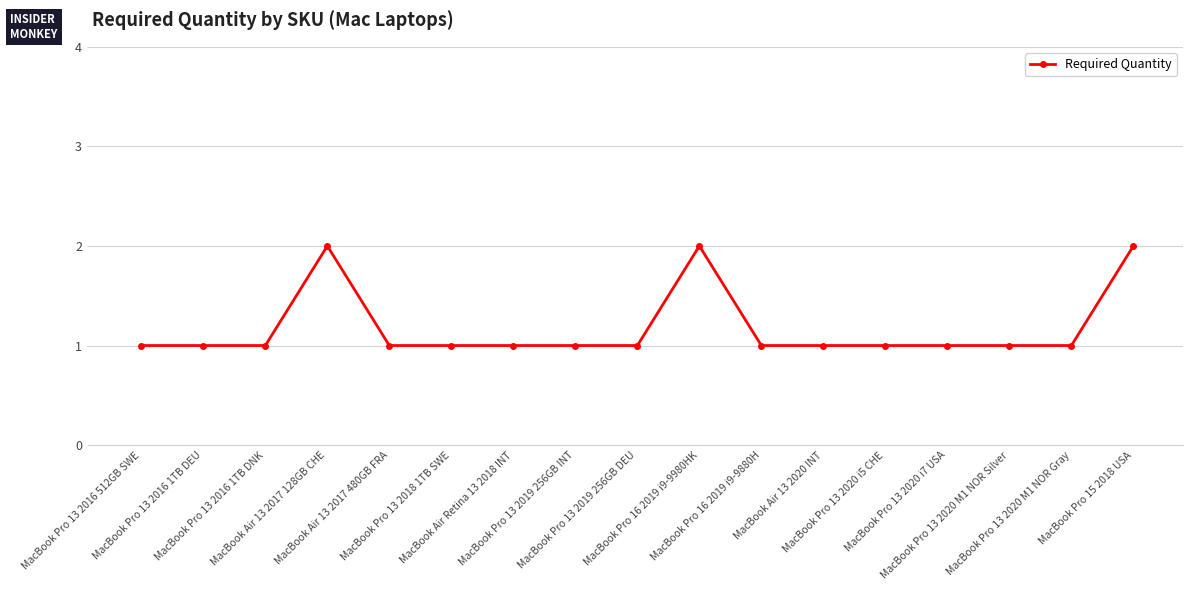

Reading left to right, what are all the values shown in this chart?

1	1	1	2	1	1	1	1	1	2	1	1	1	1	1	1	2